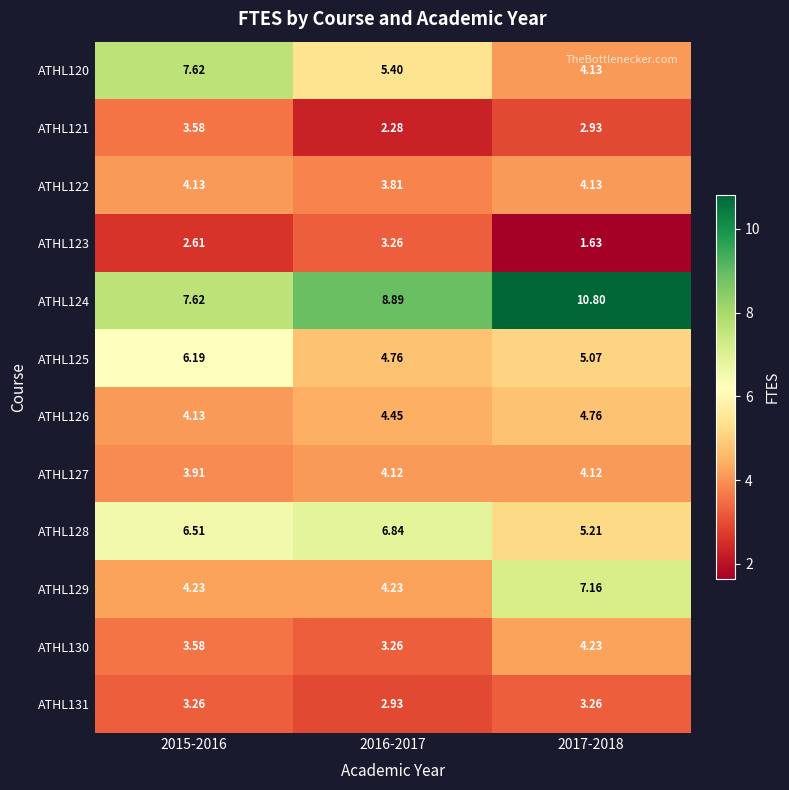

How many distinct data groups are displayed?

12